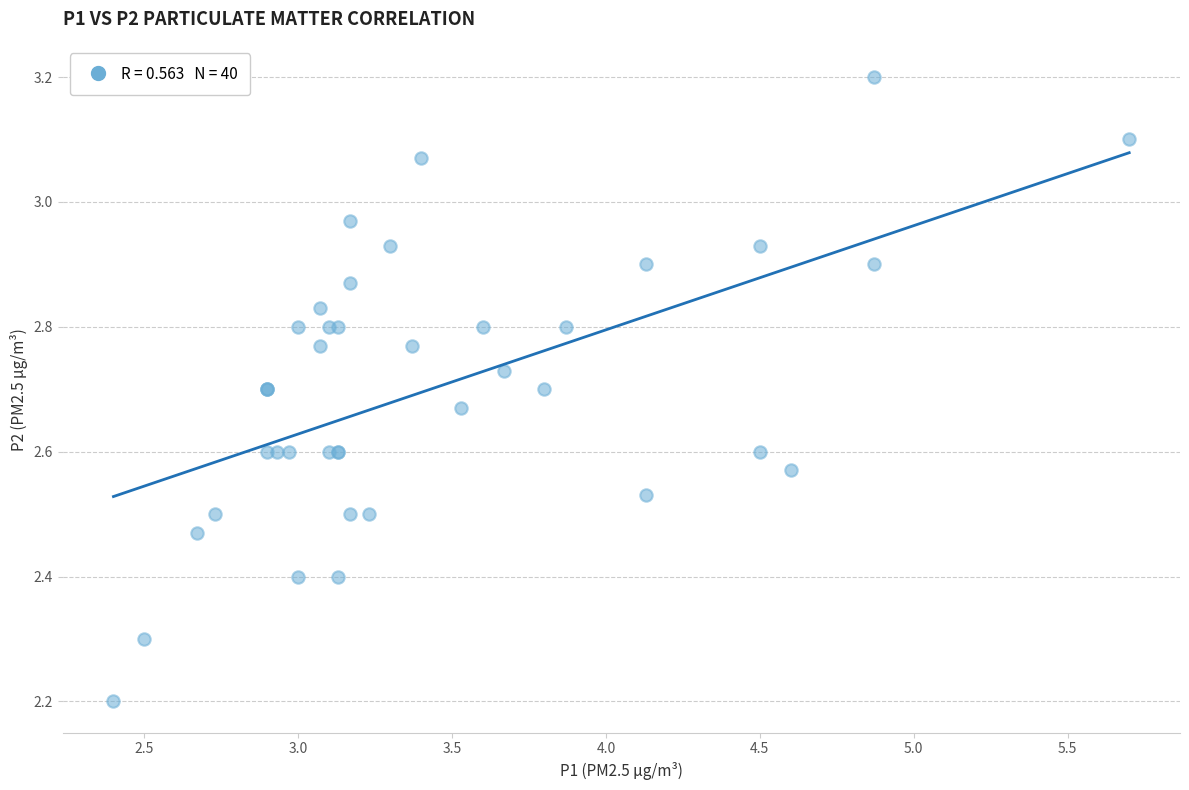

What Y value in the scatter plot is closest to 2?

2.2